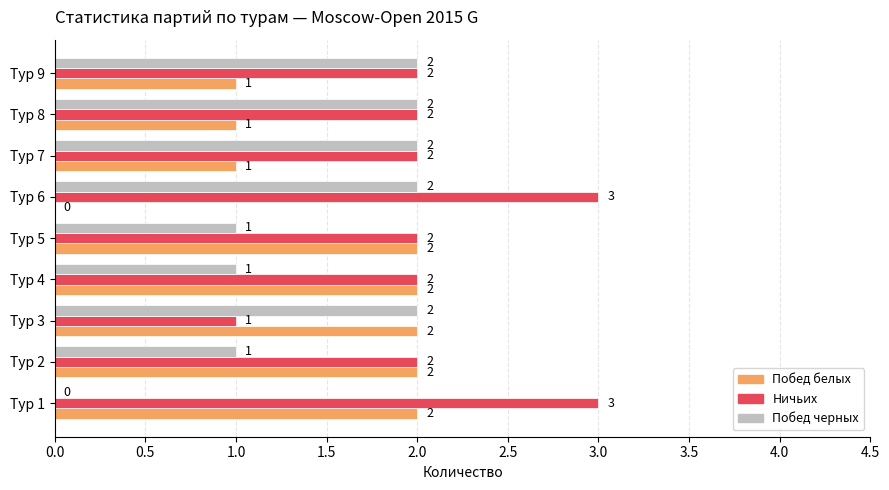

What is the maximum value for Ничьих?

3